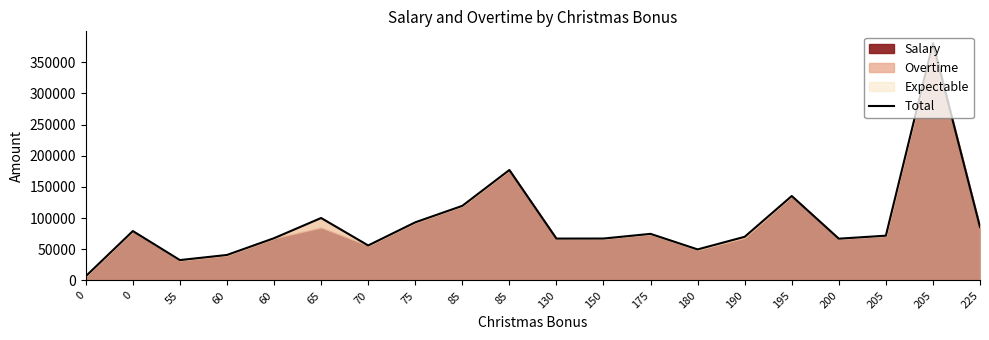

What is the smallest value displayed?

6850.2